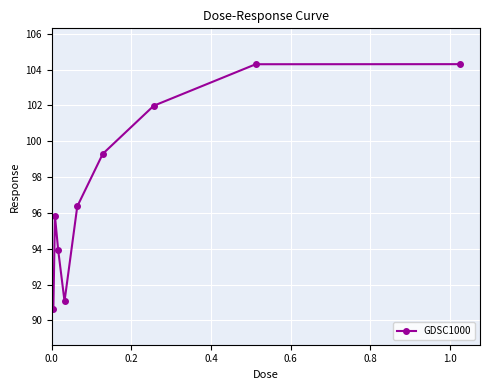

How many points are lower than both their immediate neighbors (excluding endpoints)?

1